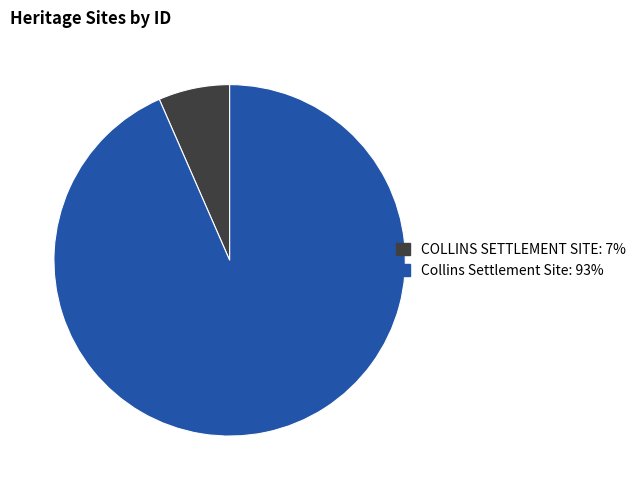

Rank the categories by value from highest to lowest.

Collins Settlement Site, COLLINS SETTLEMENT SITE